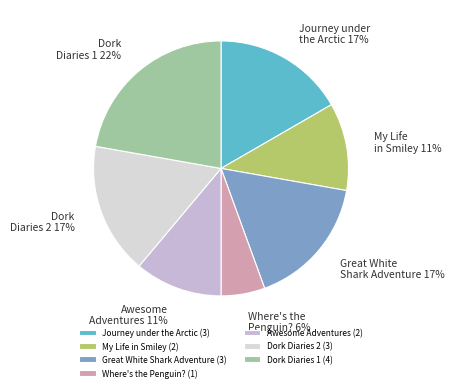

The Awesome Adventures slice represents 11% of the pie. True or false?

True